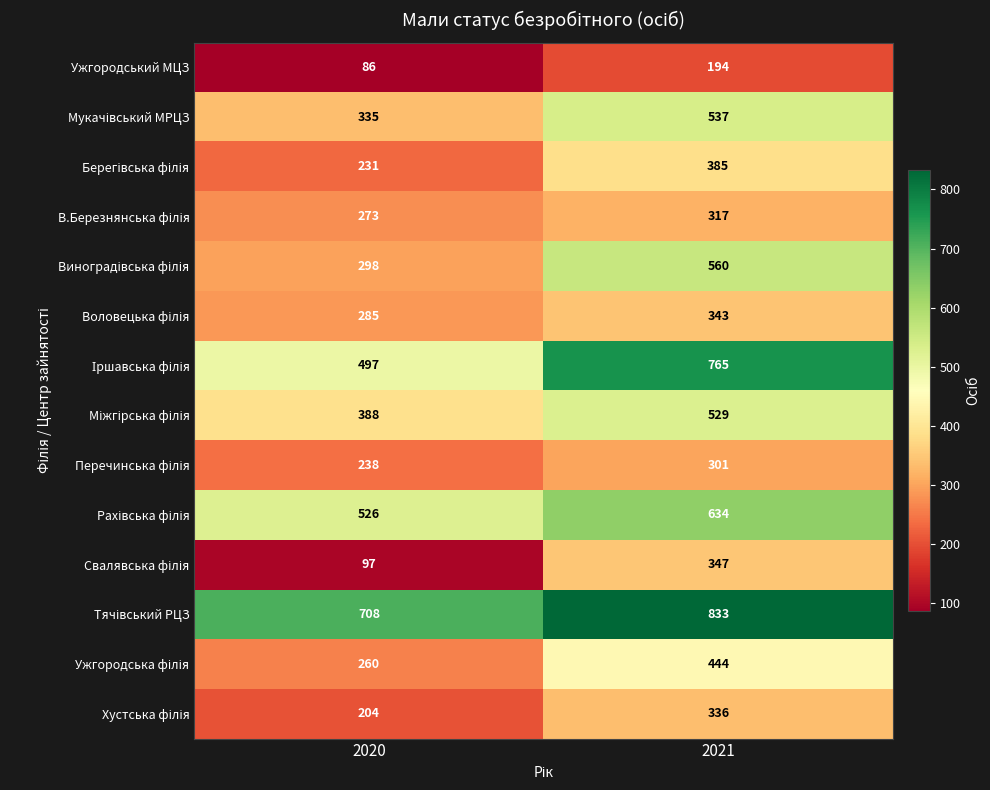

What is the difference between the highest and lowest values at 2021?

639